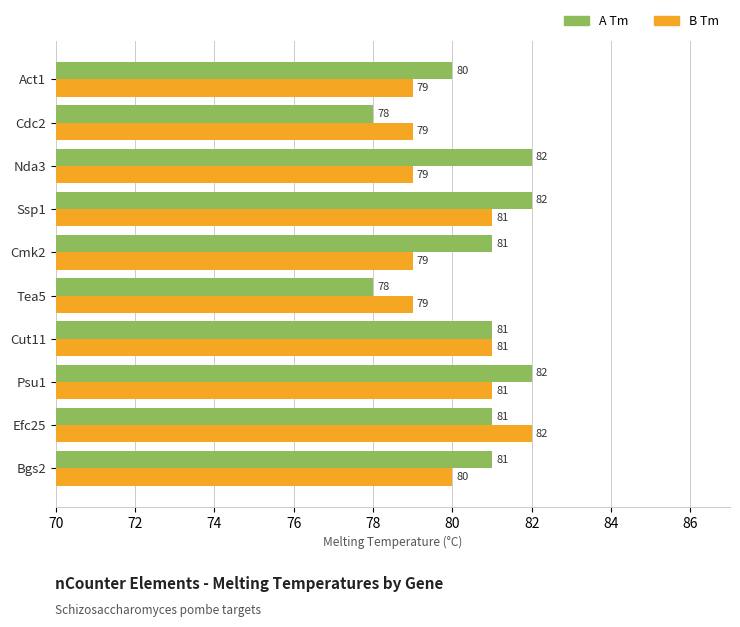

Between Cmk2 and Tea5, which series saw the biggest shift?

A Tm